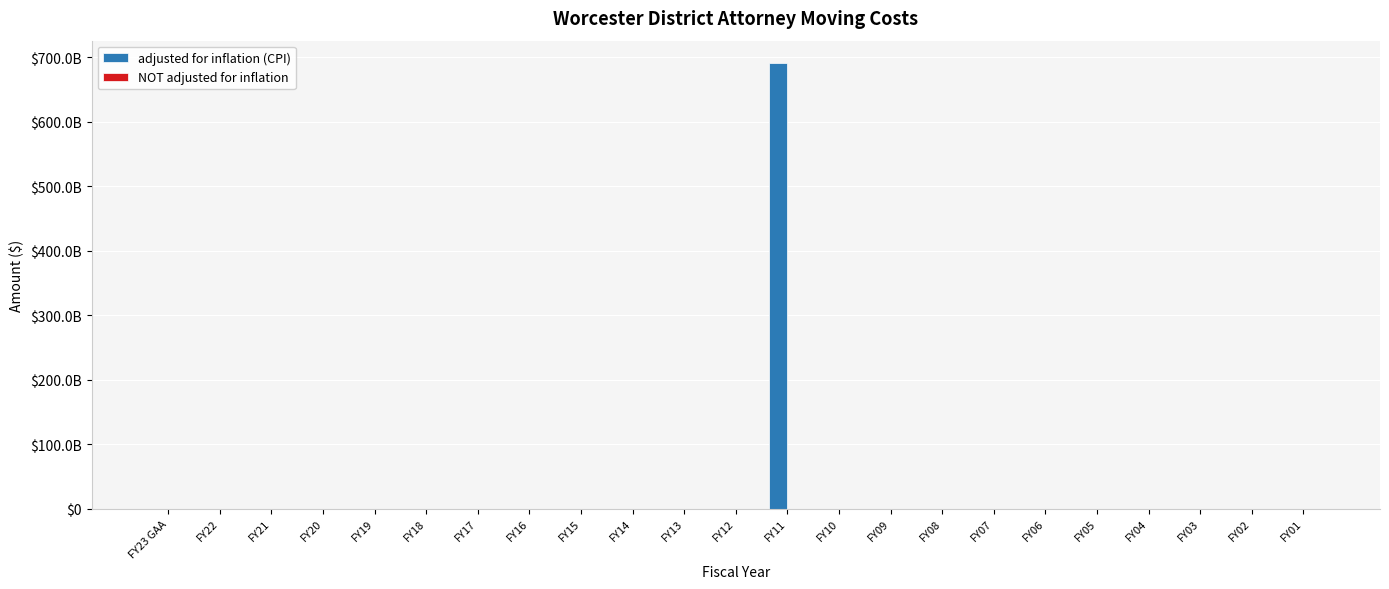

At how many categories does at least one series exceed 232542935691?

1